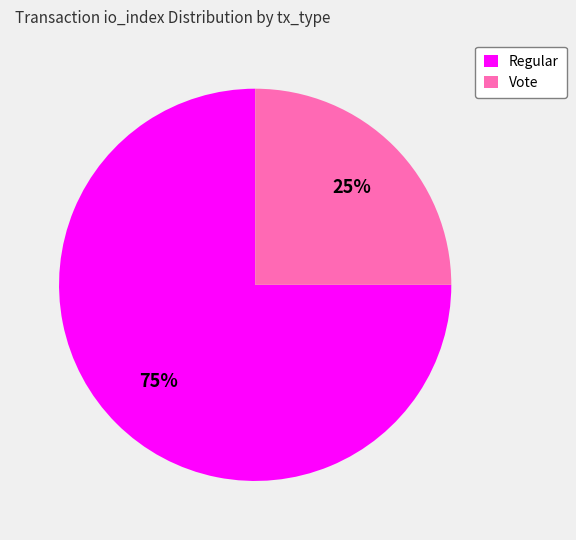

The Vote slice represents 34% of the pie. True or false?

False